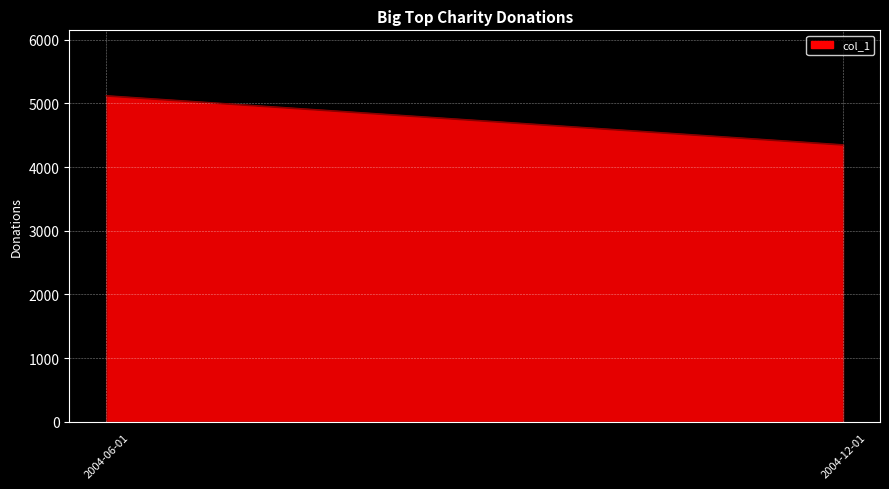

What is the value of the 1st point from the left?

5123.3